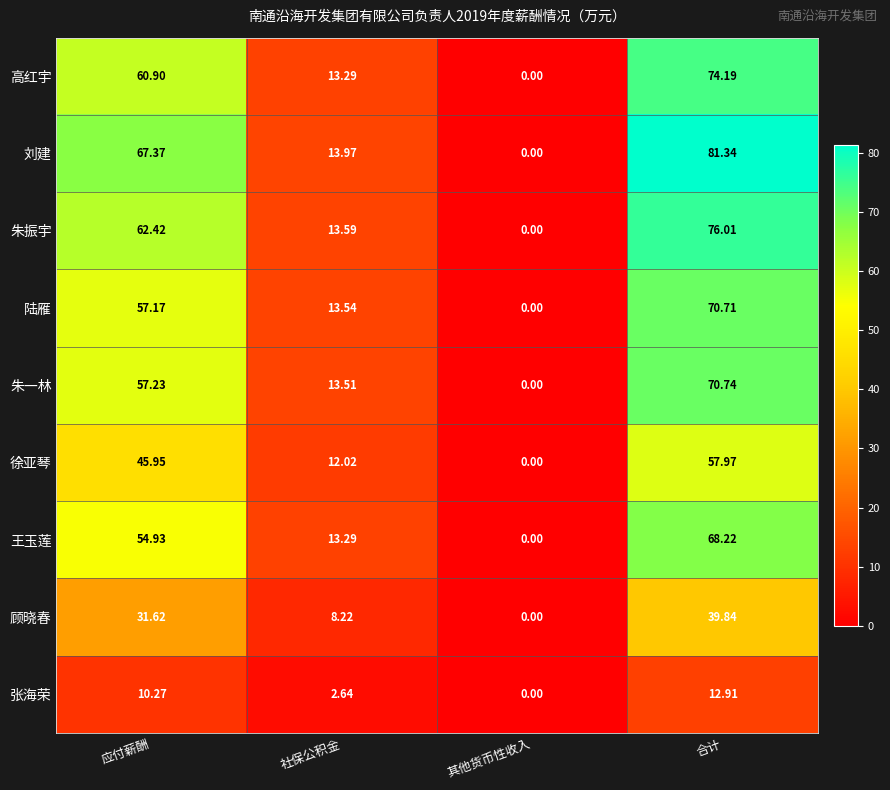

Is the value of 徐亚琴 at 社保公积金 greater than the value of 朱一林 at 应付薪酬?

No